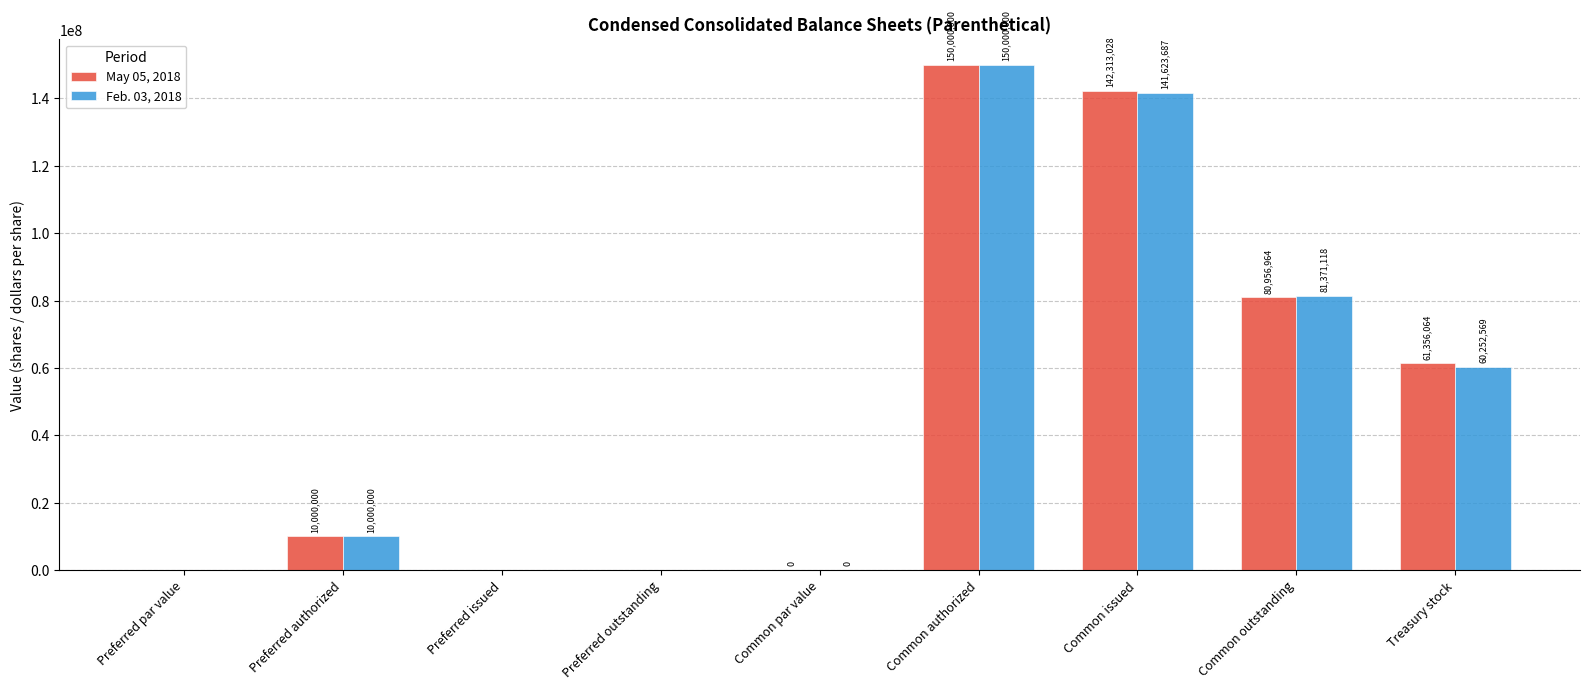

Count the number of data series in this chart.

2